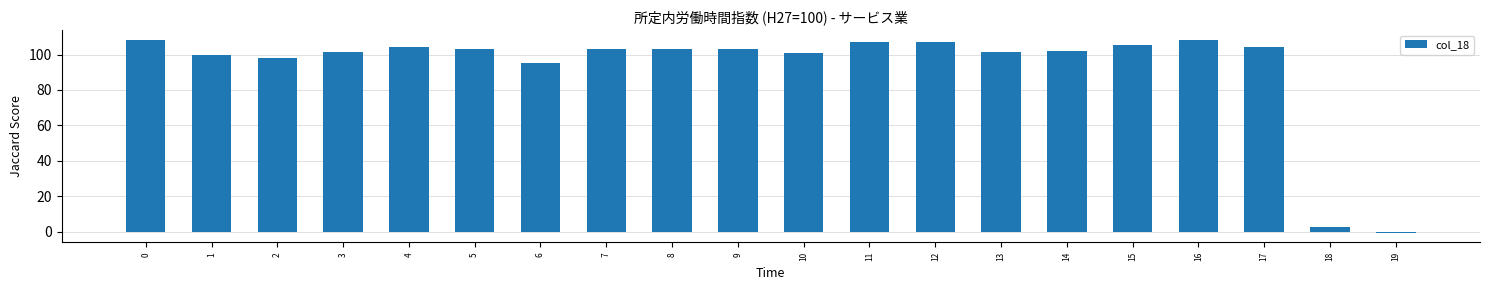

What is the maximum value shown in the chart?

108.3